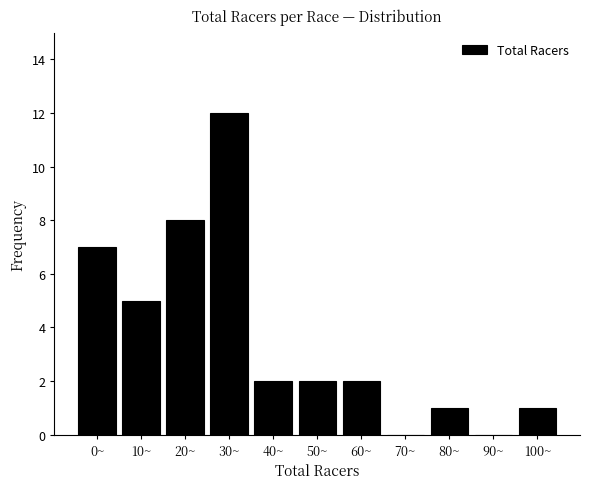

Reading left to right, transcribe all the data shown in this chart.

0~=7	10~=5	20~=8	30~=12	40~=2	50~=2	60~=2	70~=0	80~=1	90~=0	100~=1